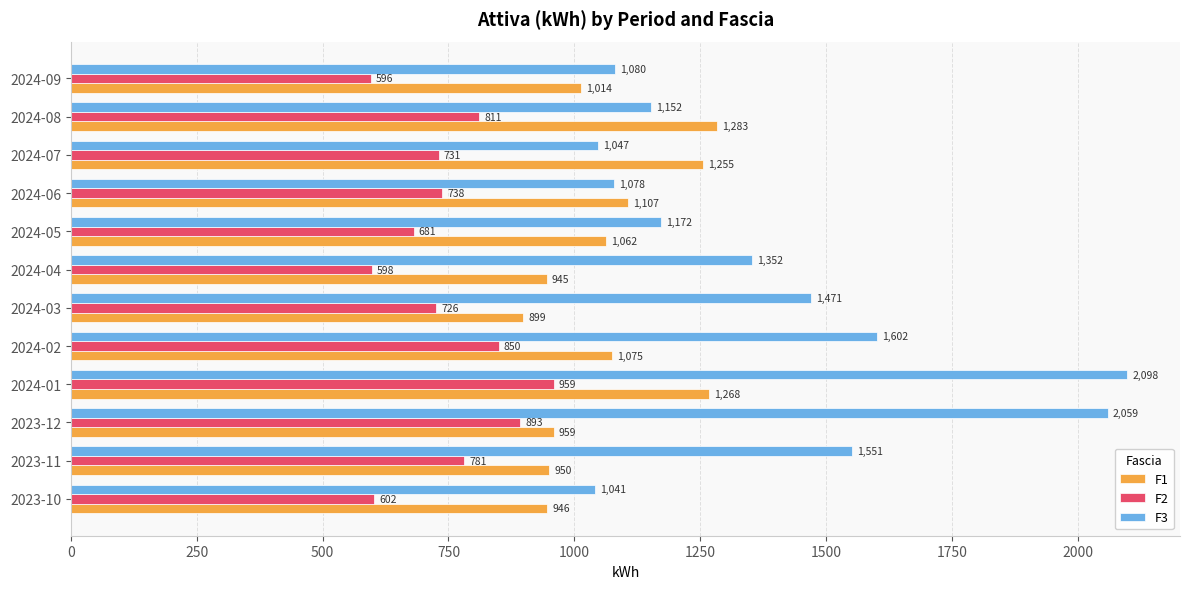

Between 2023-12 and 2024-07, which series saw the biggest shift?

F3